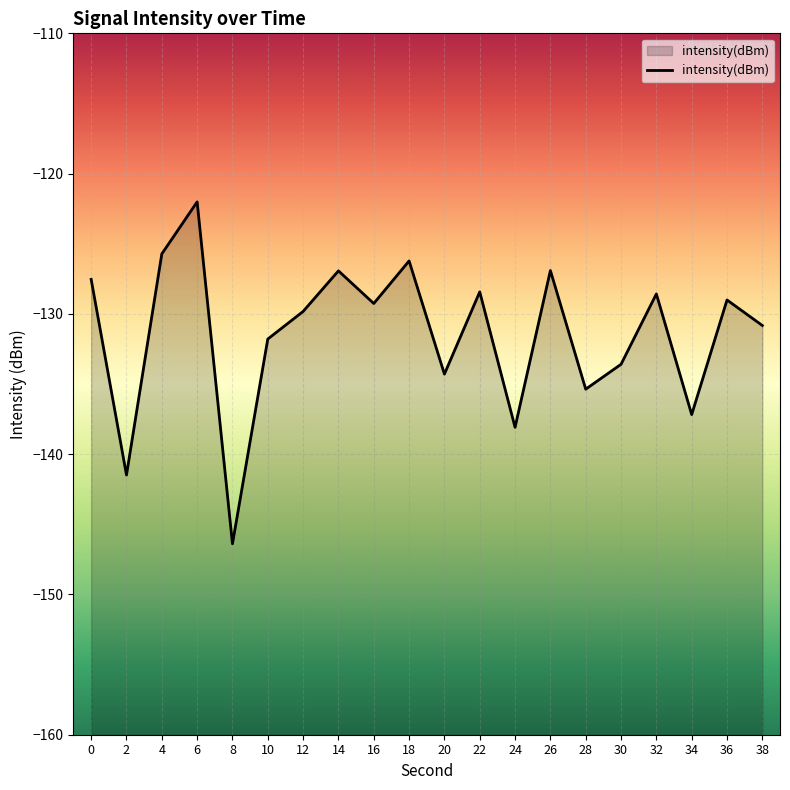

What is the value of the 2nd point from the left?

-141.5